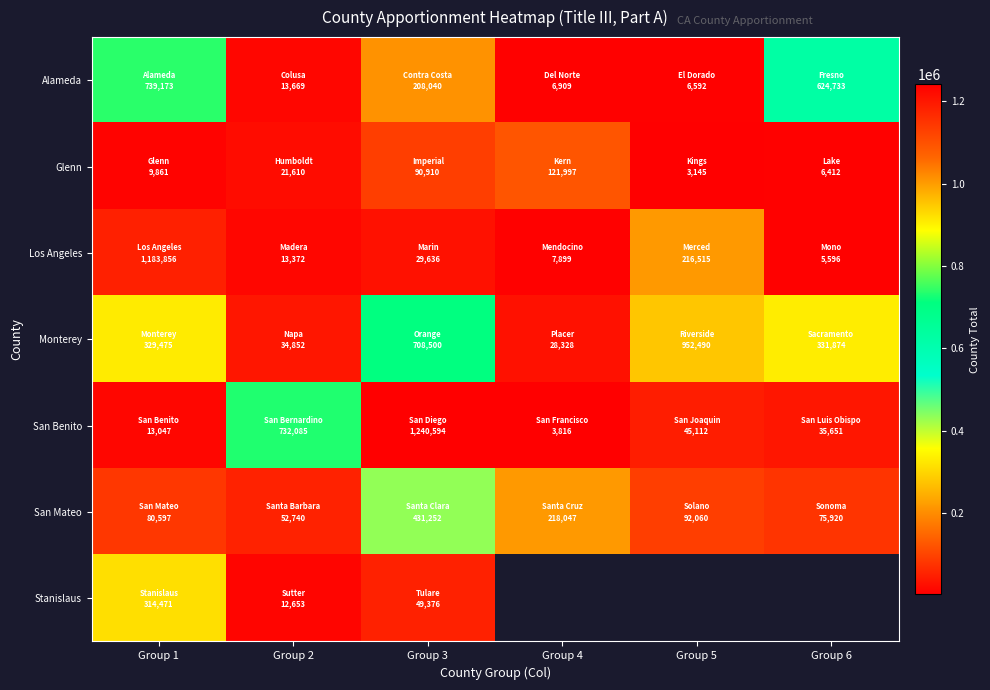

How many categories are shown in the chart?

6